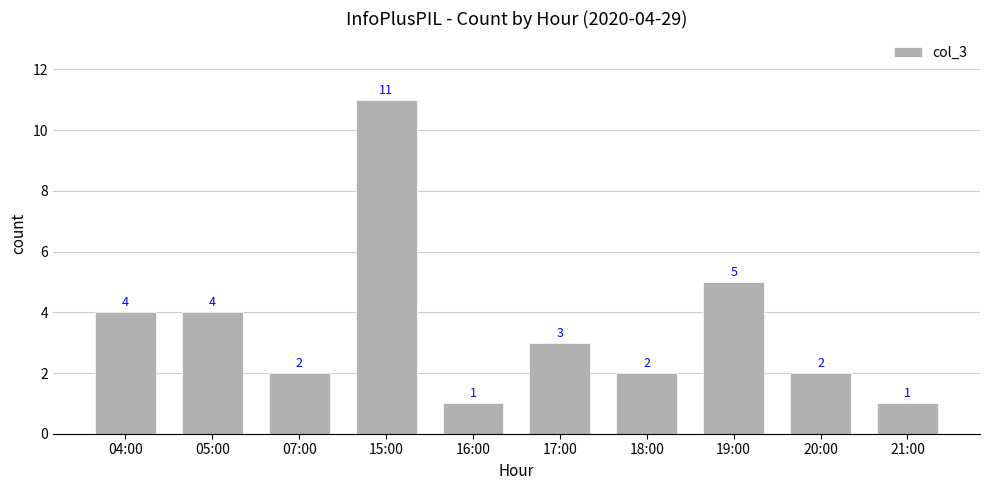

At which label is the value closest to 6?

19:00